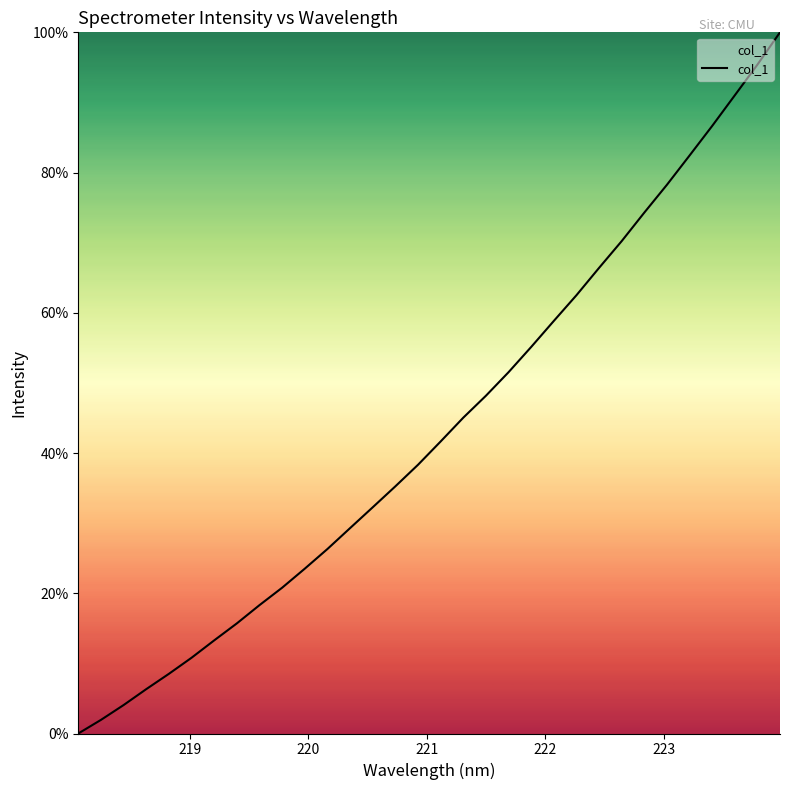

How many positive values are there?

31